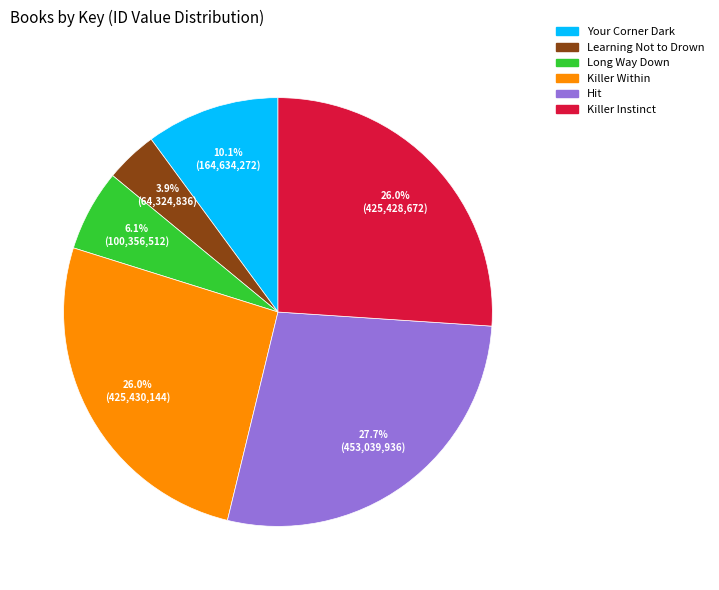

Does Long Way Down account for over 50% of the chart?

No